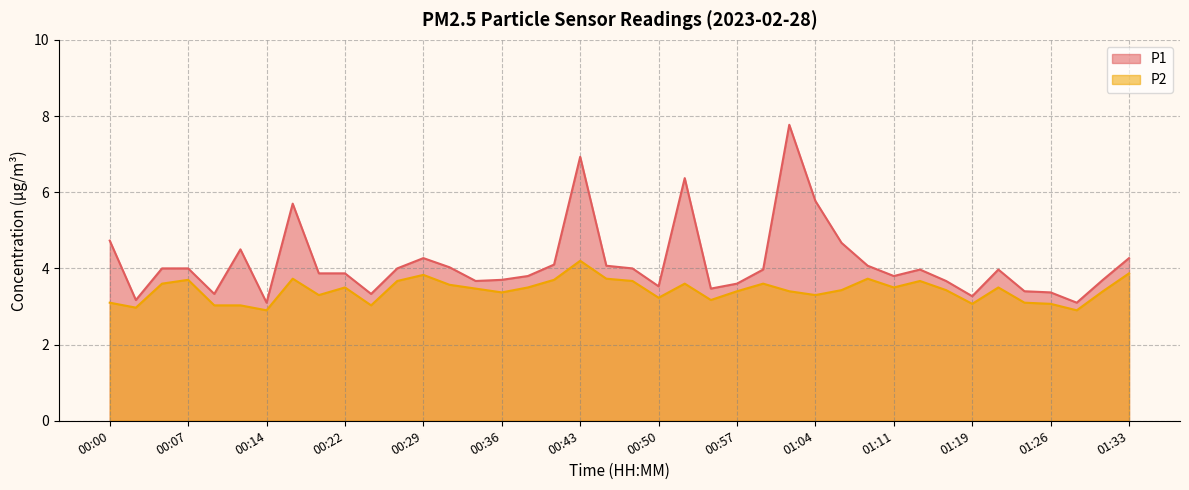

True or false: P1 and P2 cross at least once.

False